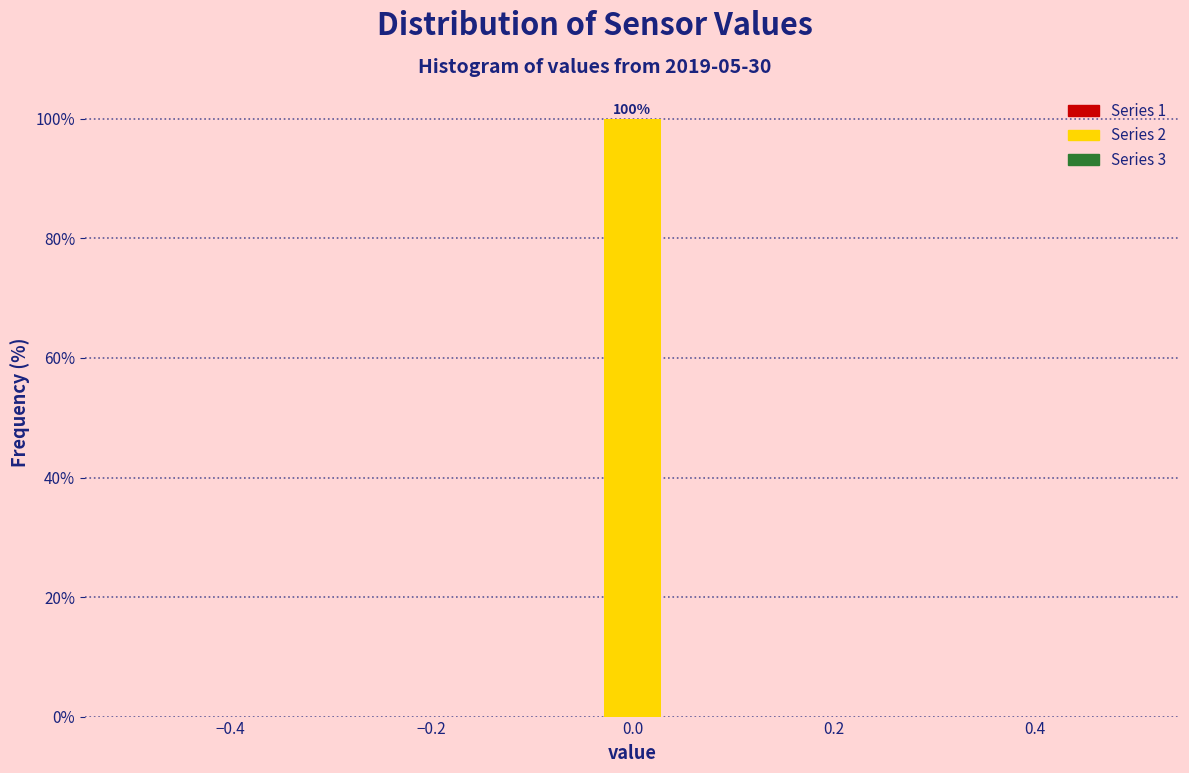

Read against the x-axis, roughly where is the centre of the tallest bar?

0.00